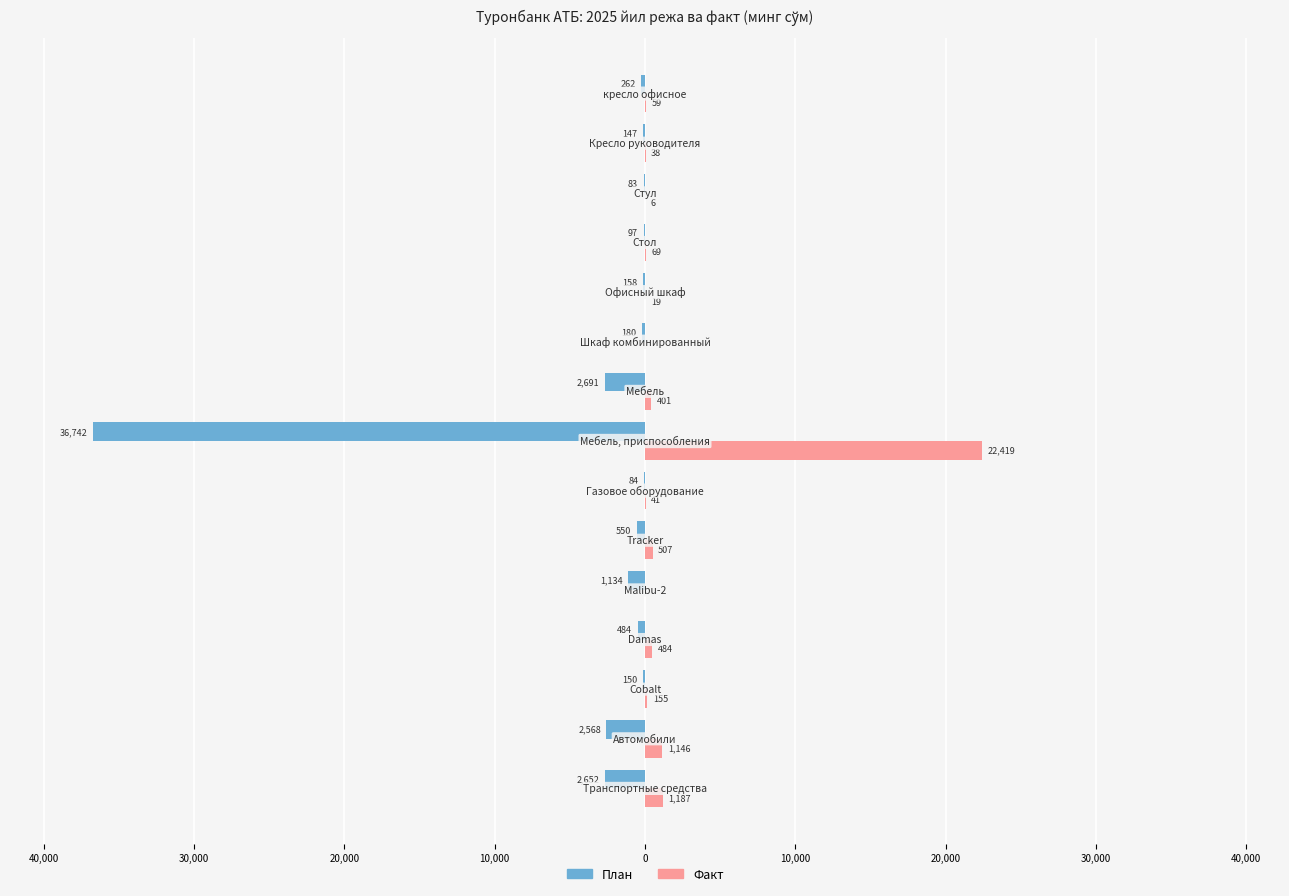

What are all the series names shown in the legend?

План, Факт